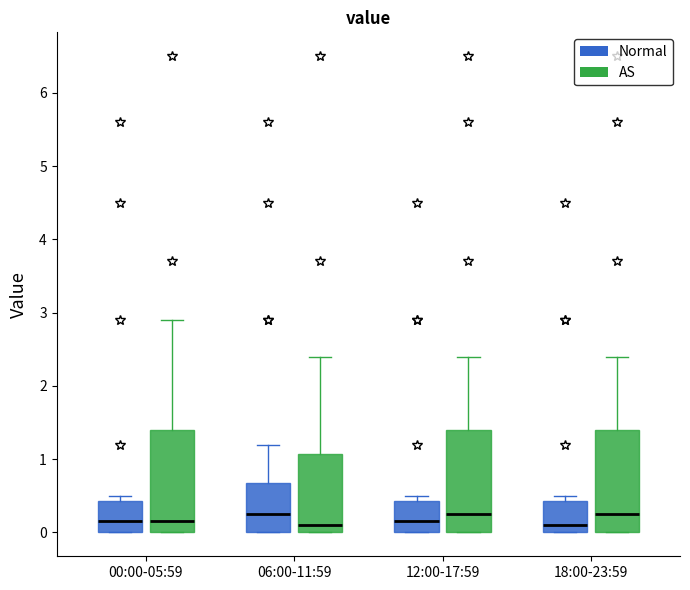

Reading left to right, transcribe this box plot: for each box, give where its median line is, the range the box spans, and where its two whiskers end, as read against the y-axis. The values are not printed on the chart, so give them approximately, as read against the axis.

00:00-05:59 (Normal): median 0.2, box 0.0 to 0.4, whiskers 0.0 to 0.5
00:00-05:59 (AS): median 0.2, box 0.0 to 1.4, whiskers 0.0 to 2.9
06:00-11:59 (Normal): median 0.3, box 0.0 to 0.7, whiskers 0.0 to 1.2
06:00-11:59 (AS): median 0.1, box 0.0 to 1.1, whiskers 0.0 to 2.4
12:00-17:59 (Normal): median 0.2, box 0.0 to 0.4, whiskers 0.0 to 0.5
12:00-17:59 (AS): median 0.3, box 0.0 to 1.4, whiskers 0.0 to 2.4
18:00-23:59 (Normal): median 0.1, box 0.0 to 0.4, whiskers 0.0 to 0.5
18:00-23:59 (AS): median 0.3, box 0.0 to 1.4, whiskers 0.0 to 2.4